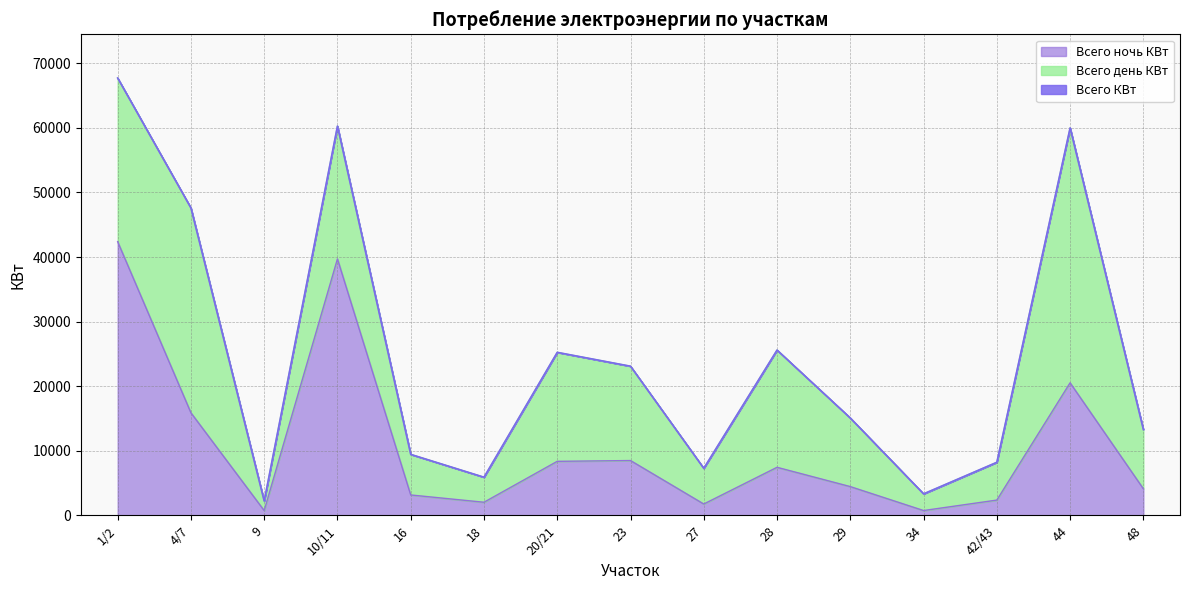

Does the chart display data point markers on the line(s)?

No